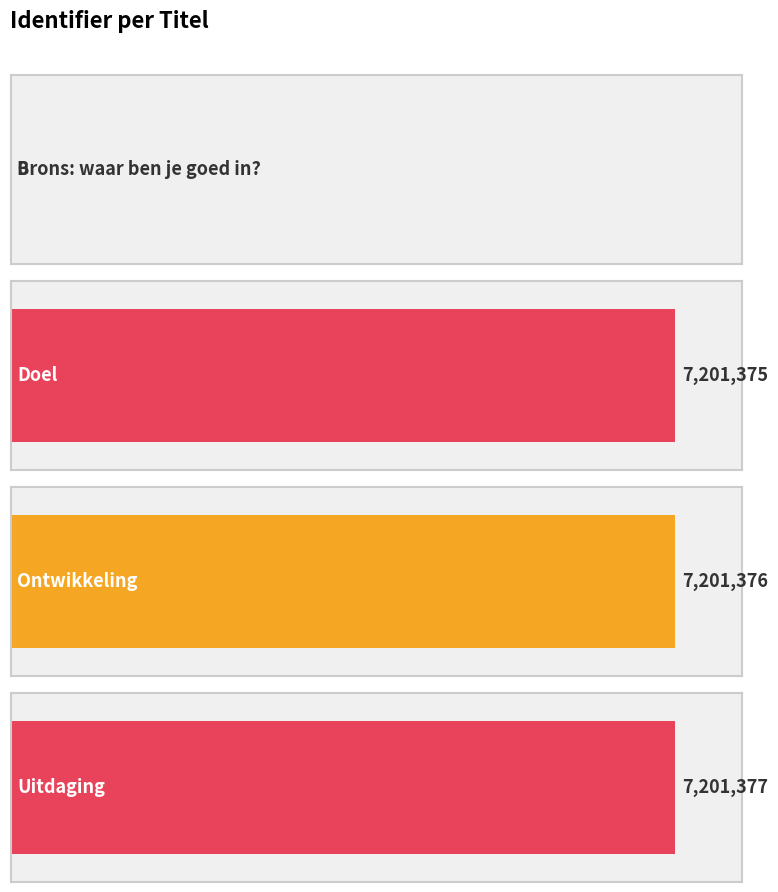

What is the difference between the values at Brons: waar ben je goed in? and Doel?

7201375